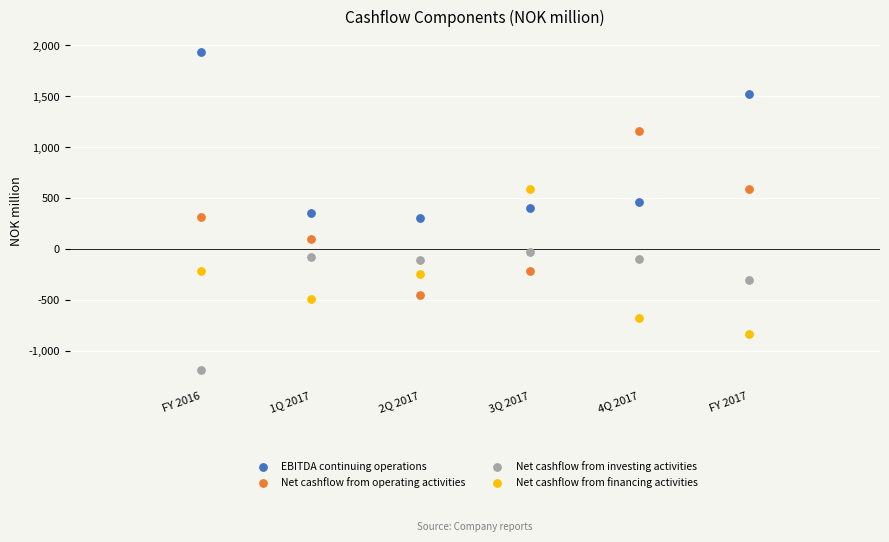

In the Net cashflow from investing activities series, what Y value is closest to -606?

-307.8